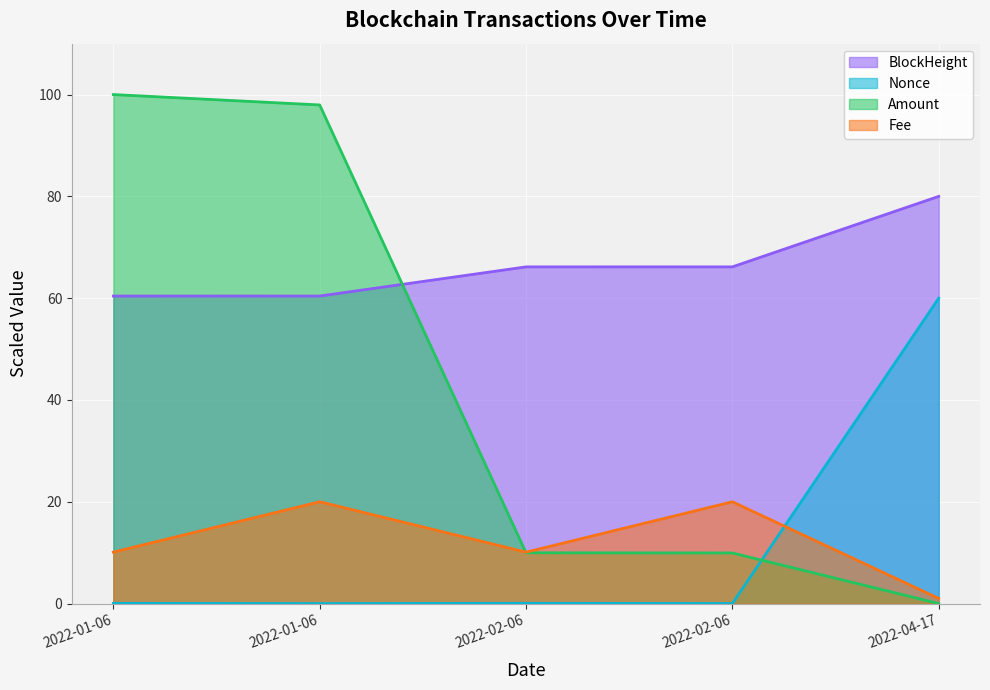

At 2022-02-06, list the series in order from smallest to largest.

Nonce, Amount, Fee, BlockHeight